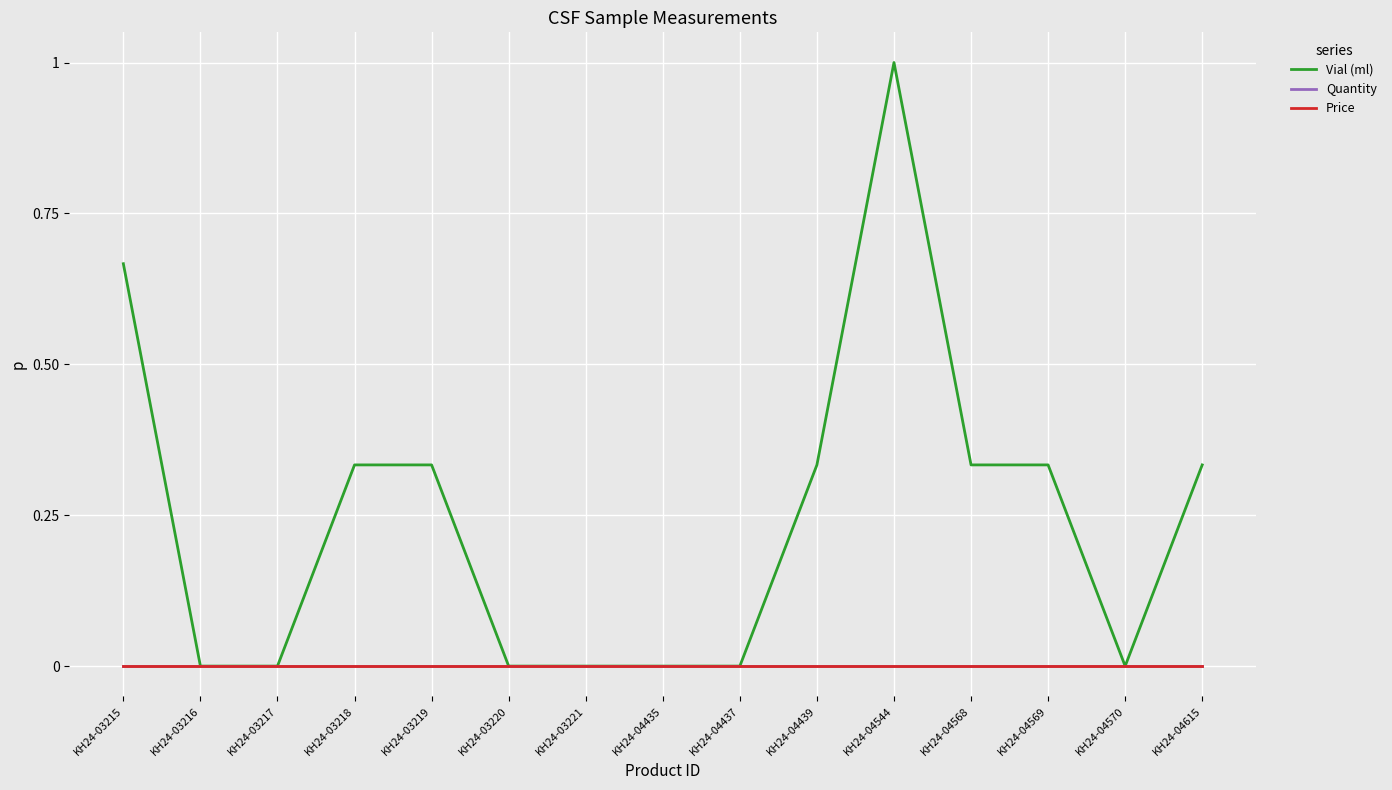

How many lines are shown in the chart?

3